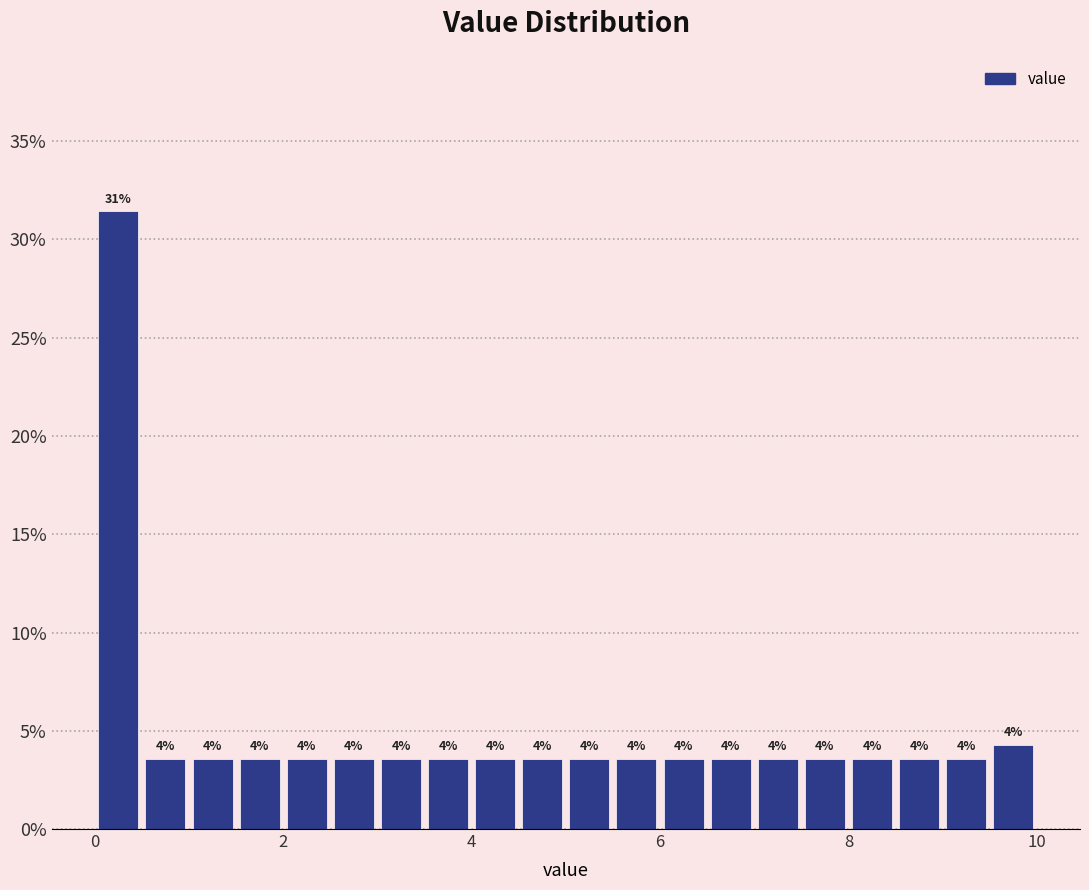

Read against the x-axis, roughly where is the centre of the tallest bar?

0.2